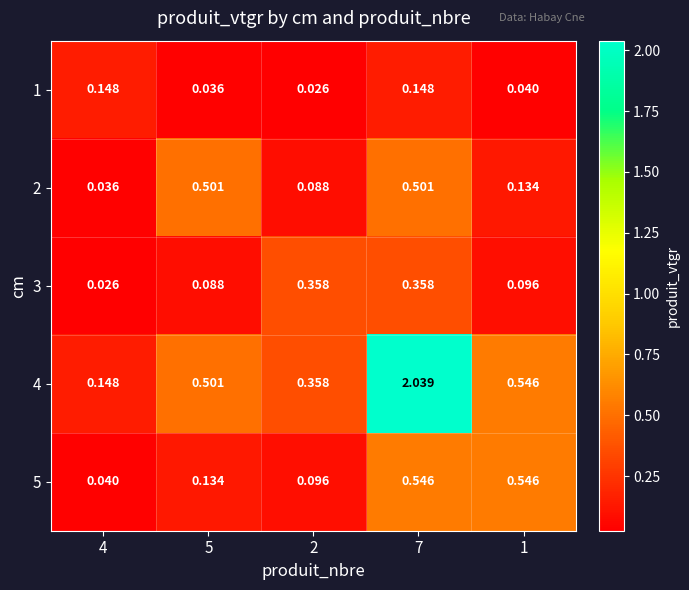

Between 2 and 1, which series saw the biggest shift?

5